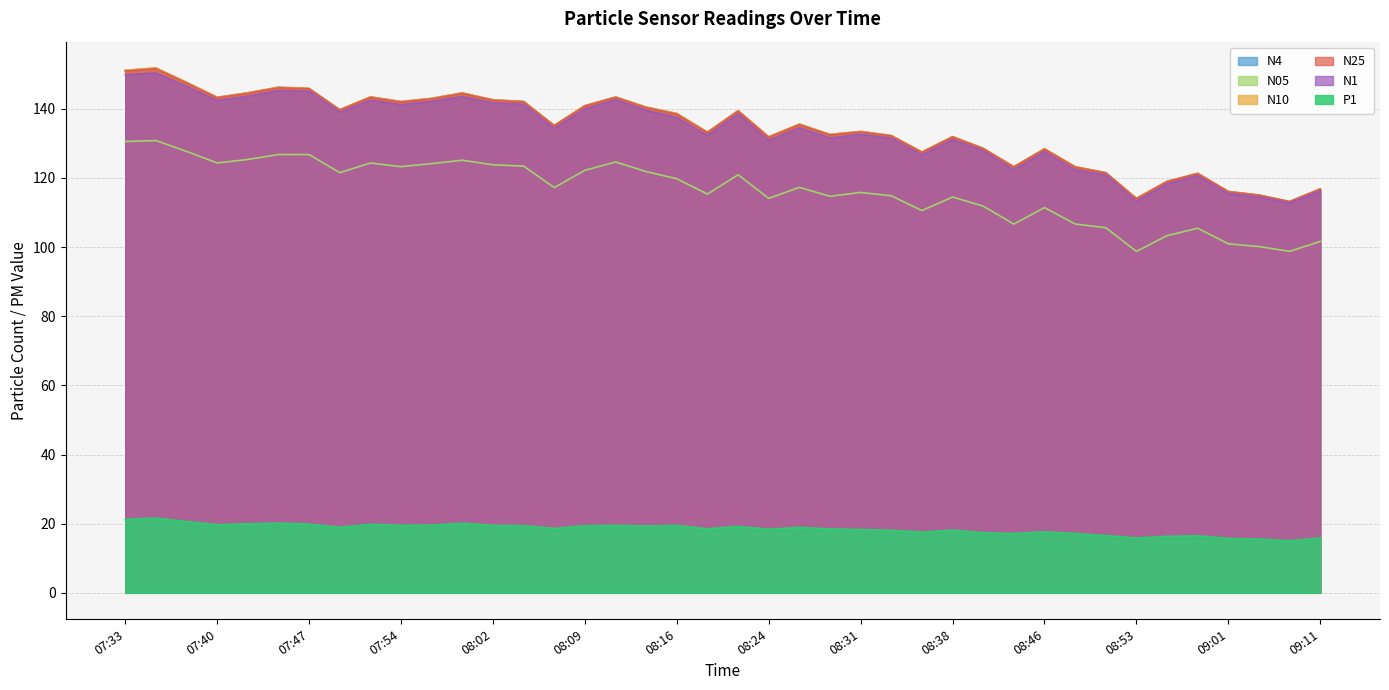

What is the label of the 36th point from the right?

07:42